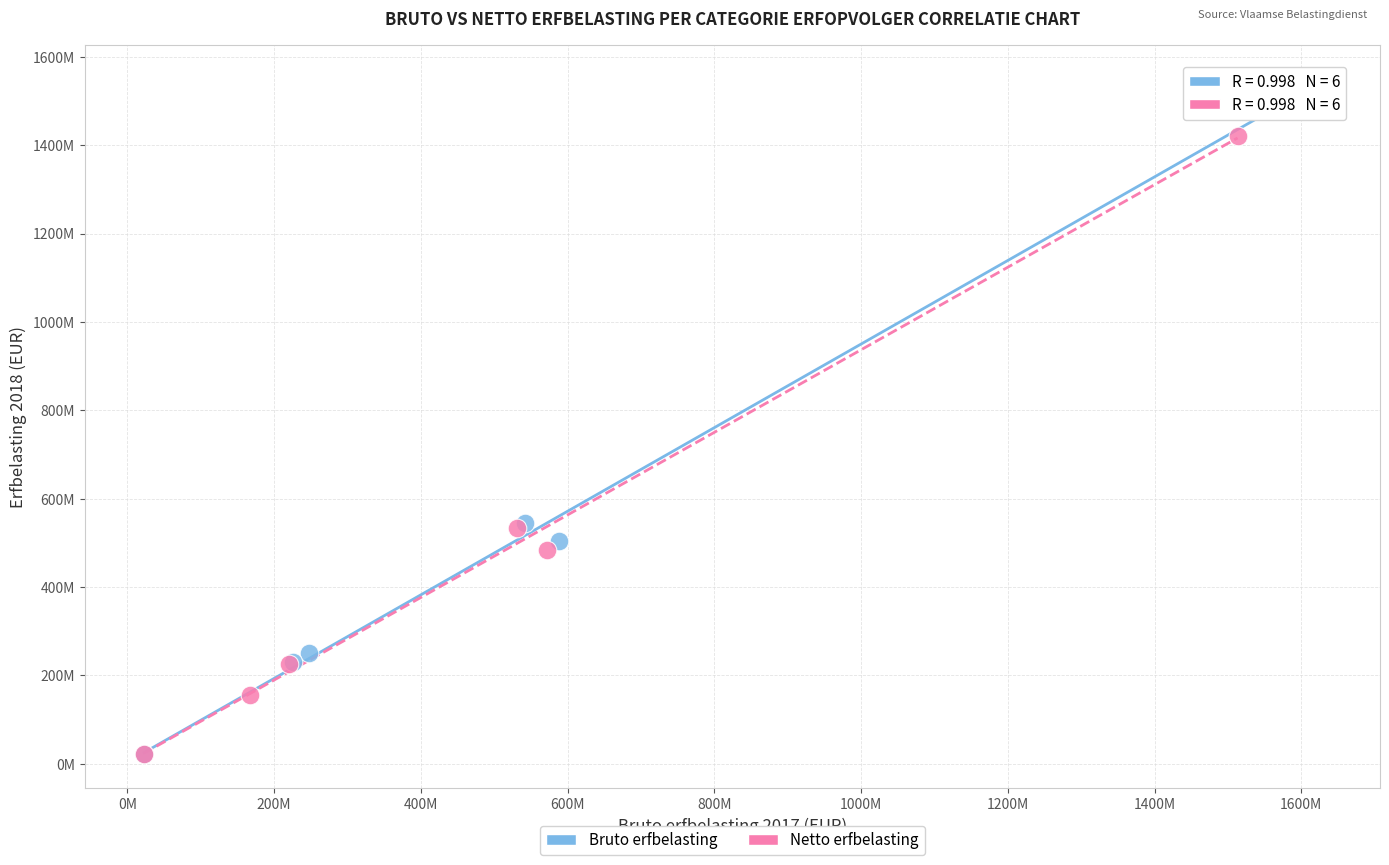

What are all the series names shown in the legend?

Bruto erfbelasting, Netto erfbelasting